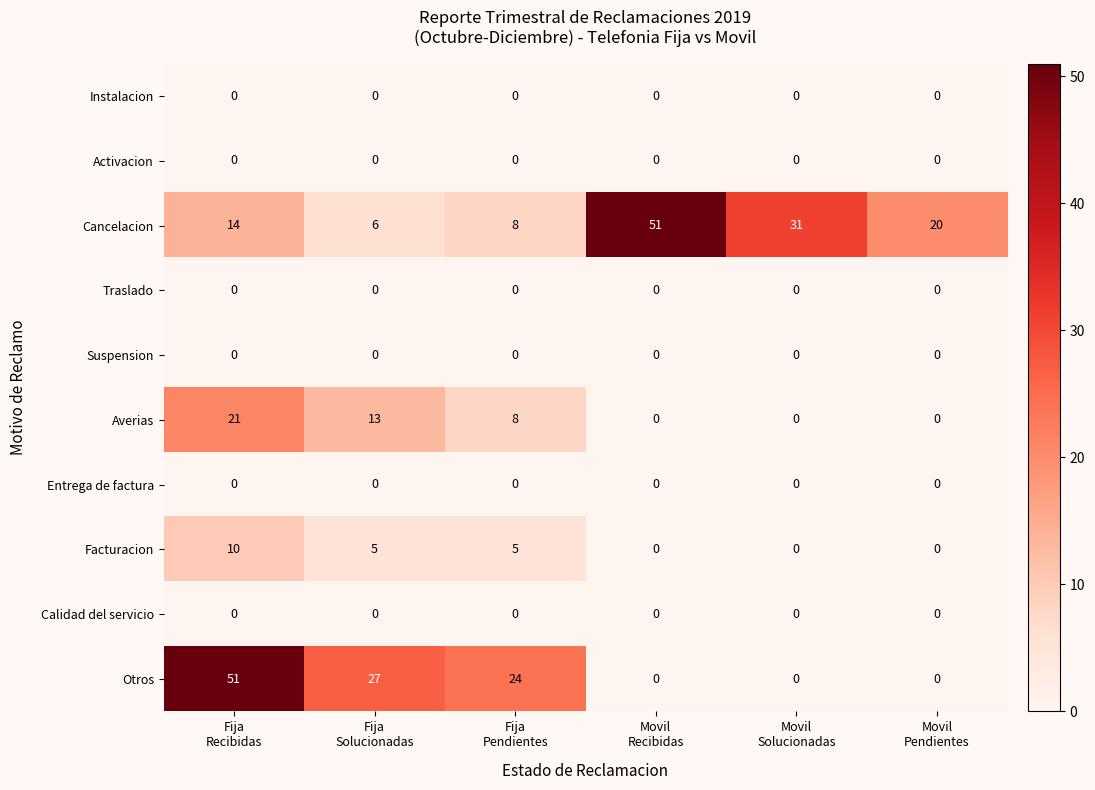

What is the difference between the highest and lowest values at Fija
Solucionadas?

27